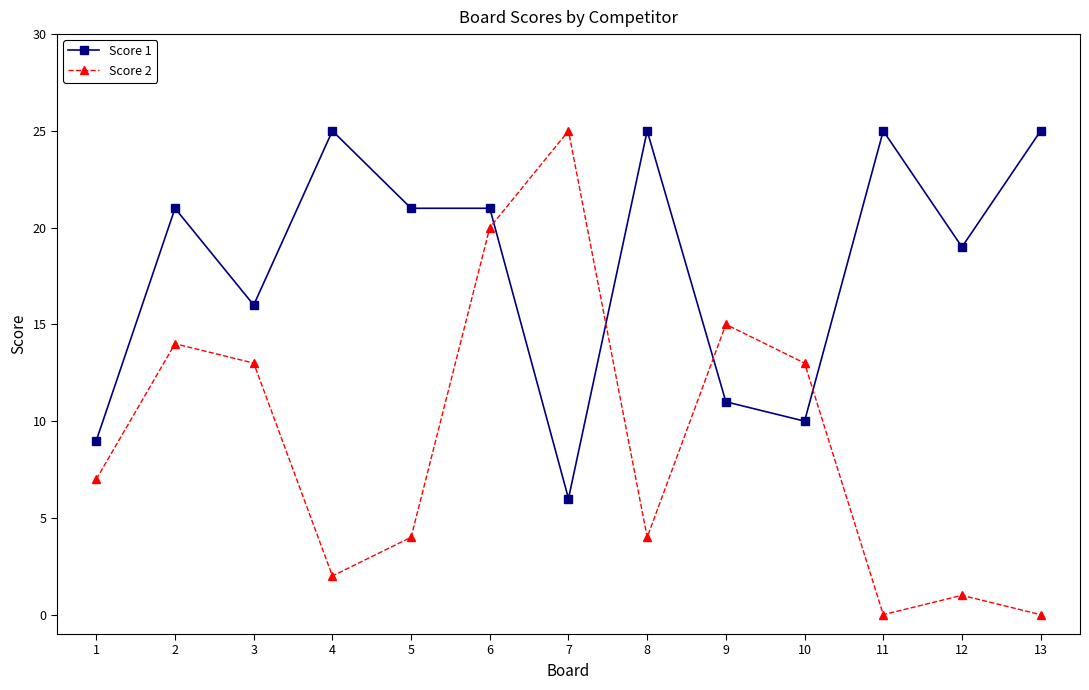

What is the approximate value of Score 1 at 4?

25